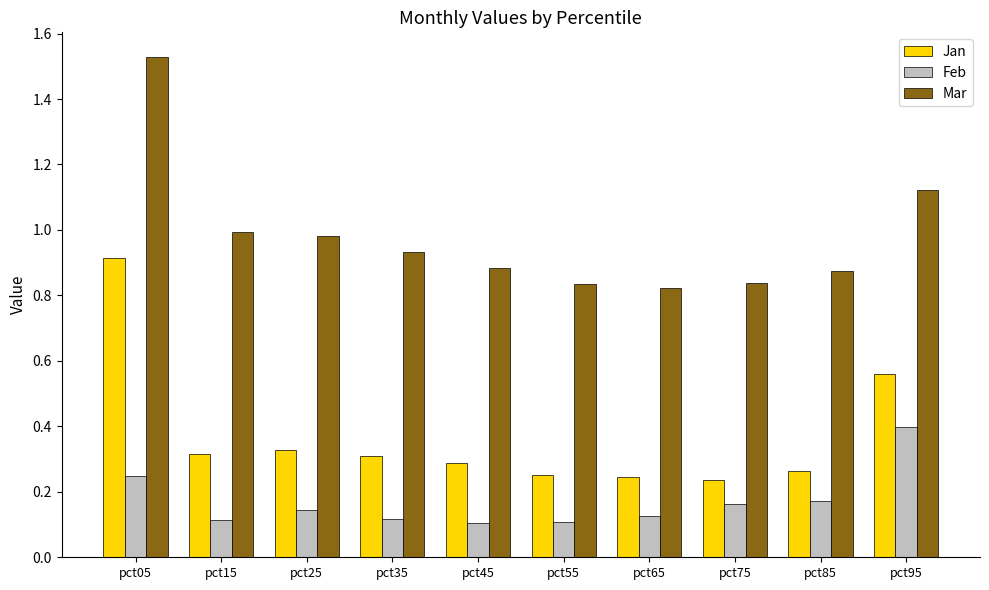

List the series in order of their overall mean, highest first.

Mar, Jan, Feb